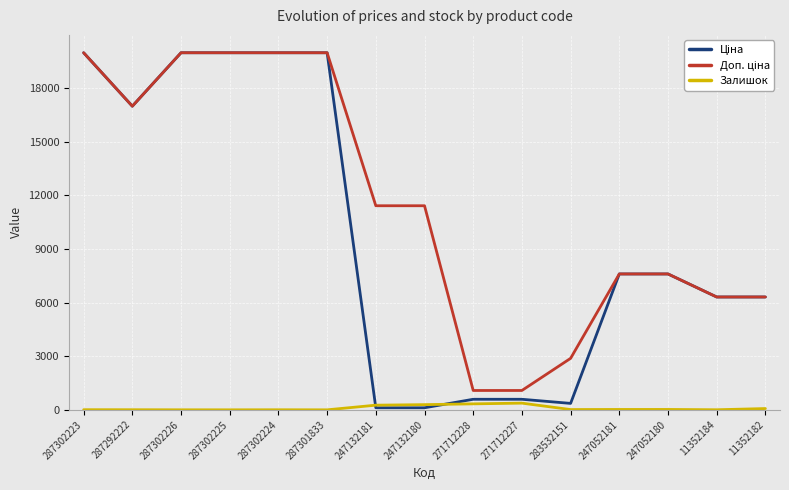

How many lines are shown in the chart?

3